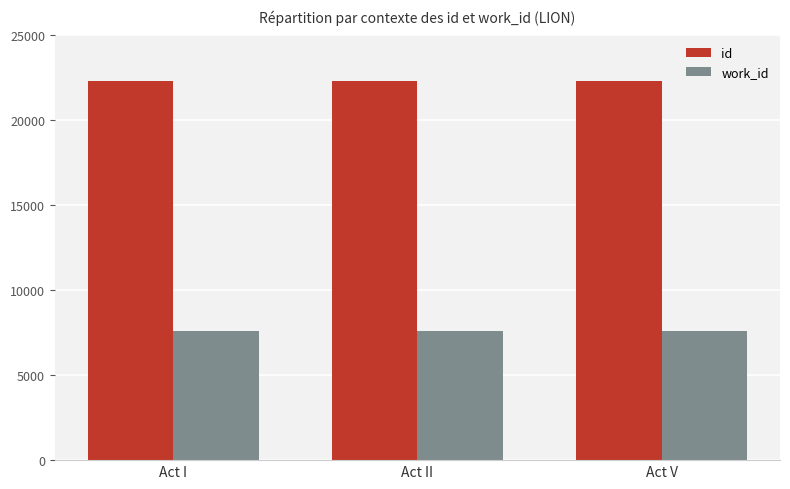

What is the minimum value shown in the chart?

7619